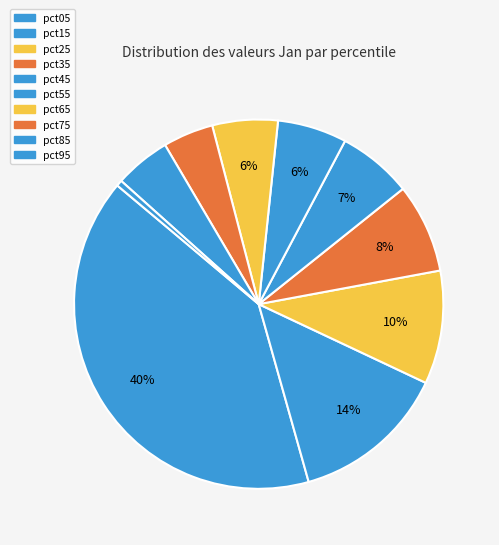

Which category has the biggest portion of the pie?

pct05